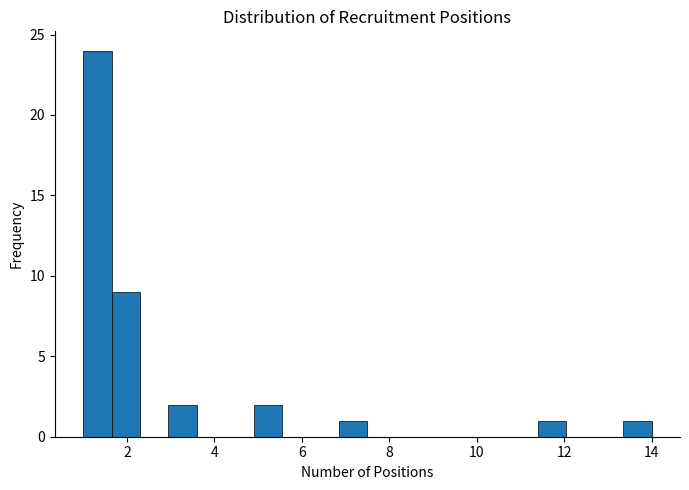

Read against the x-axis, roughly where is the centre of the tallest bar?

1.4